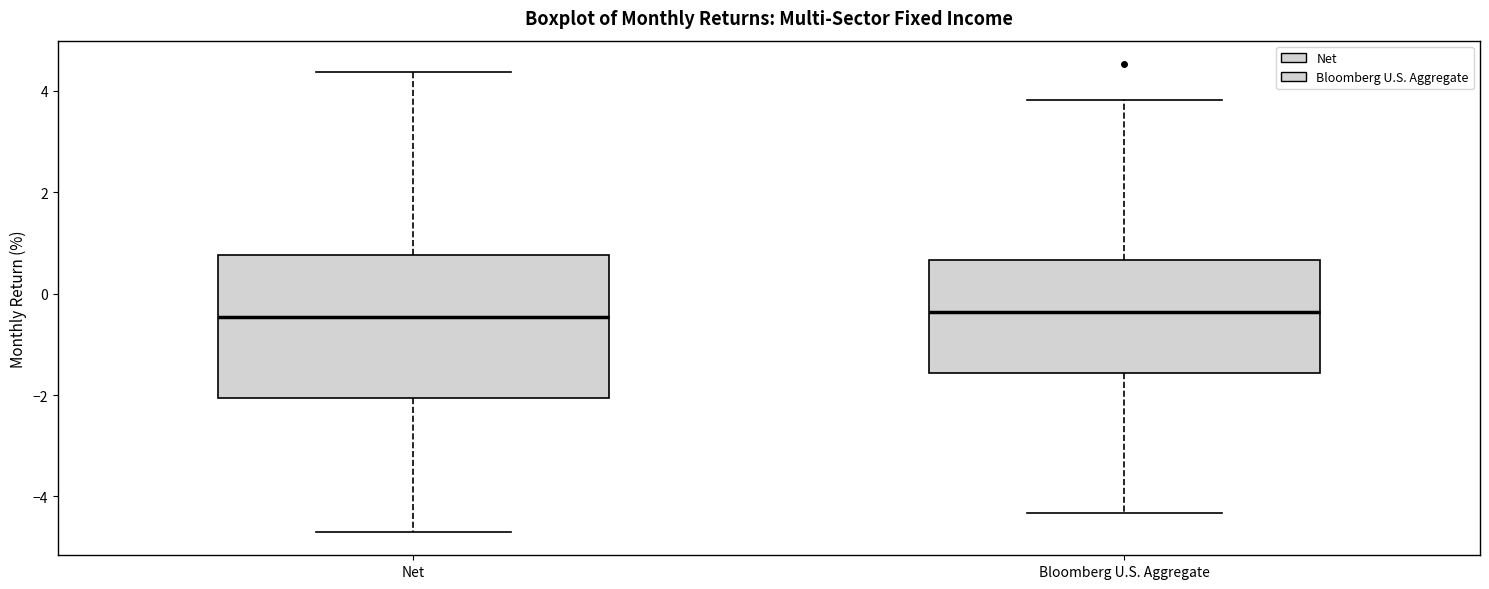

Comparing the boxes themselves (not the whiskers), which one is the tallest?

Net